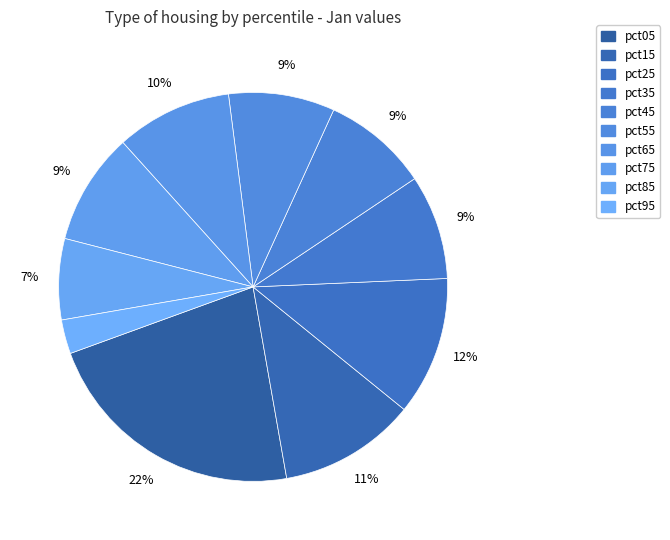

True or false: pct75 accounts for 9% of the total.

True